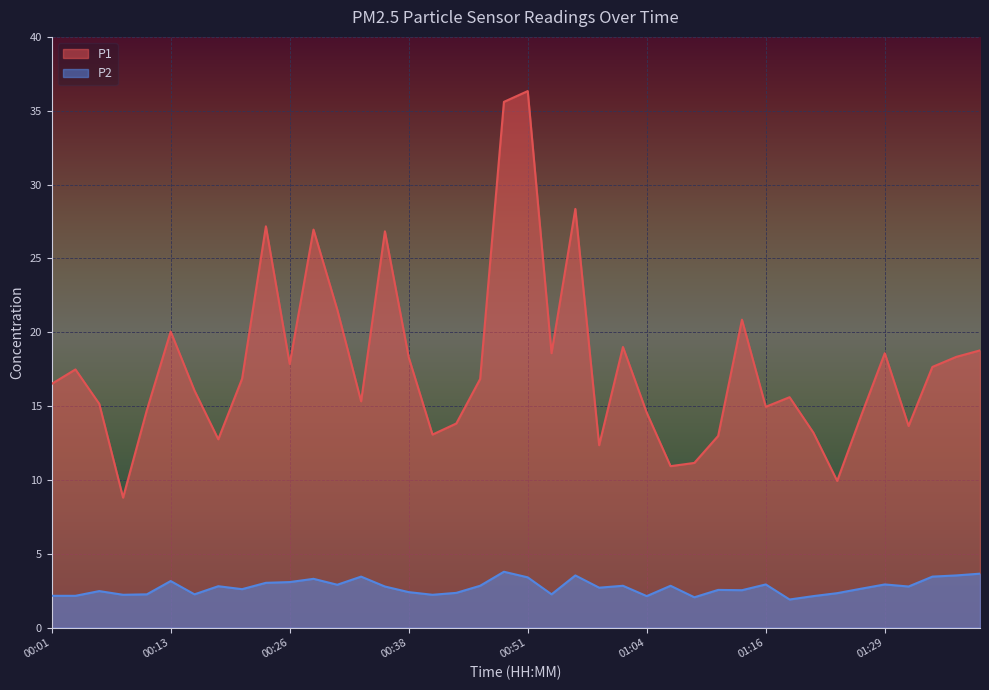

What is the difference between the maximum and minimum values in the P2 series?

1.9